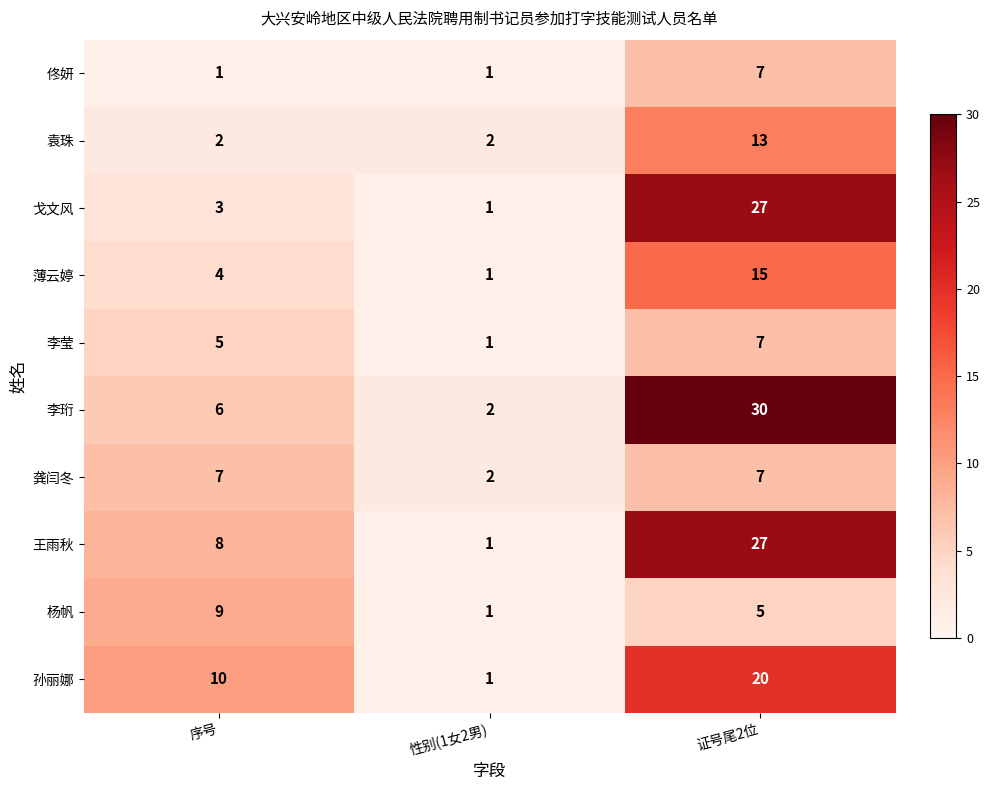

What is the total value across all series at 序号?

55